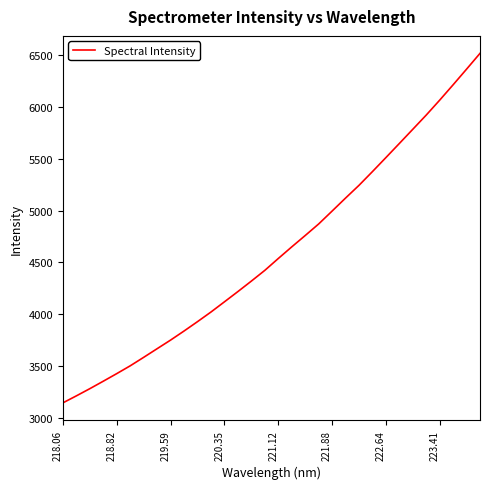

What is the maximum value shown in the chart?

6520.6